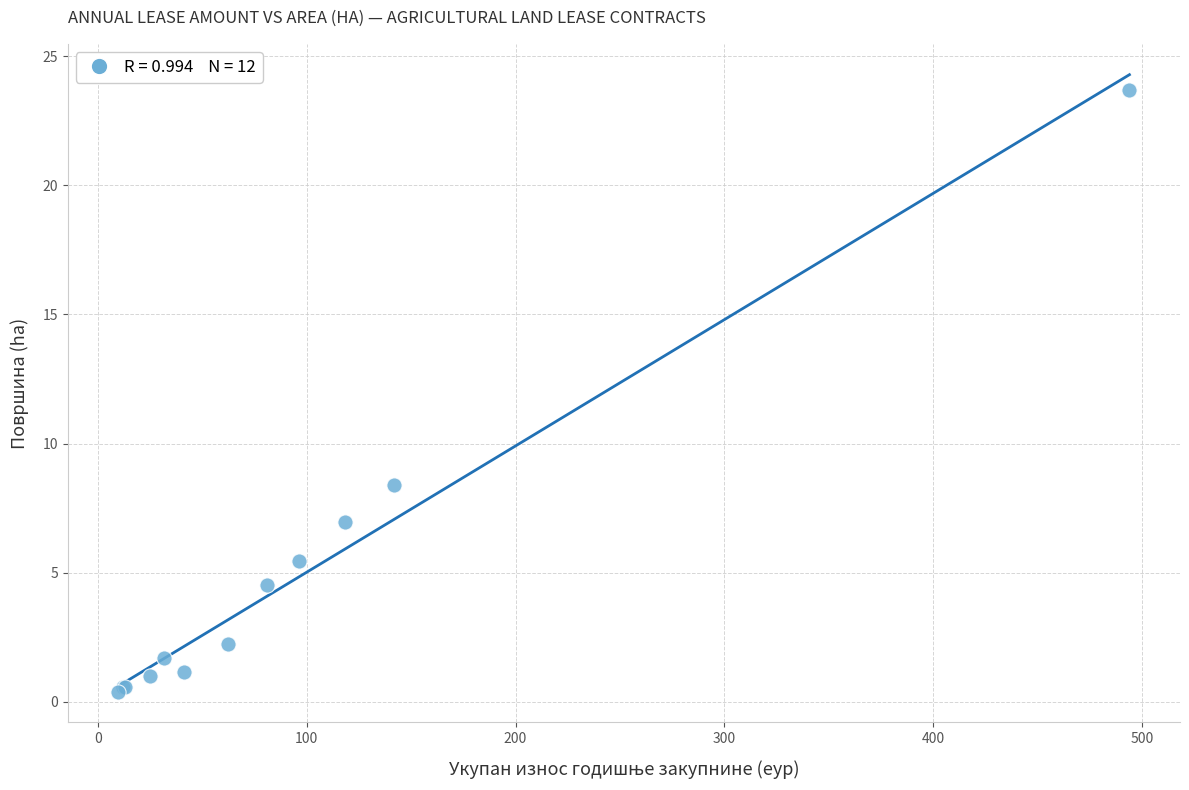

What Y value in the scatter plot is closest to 12?

8.4